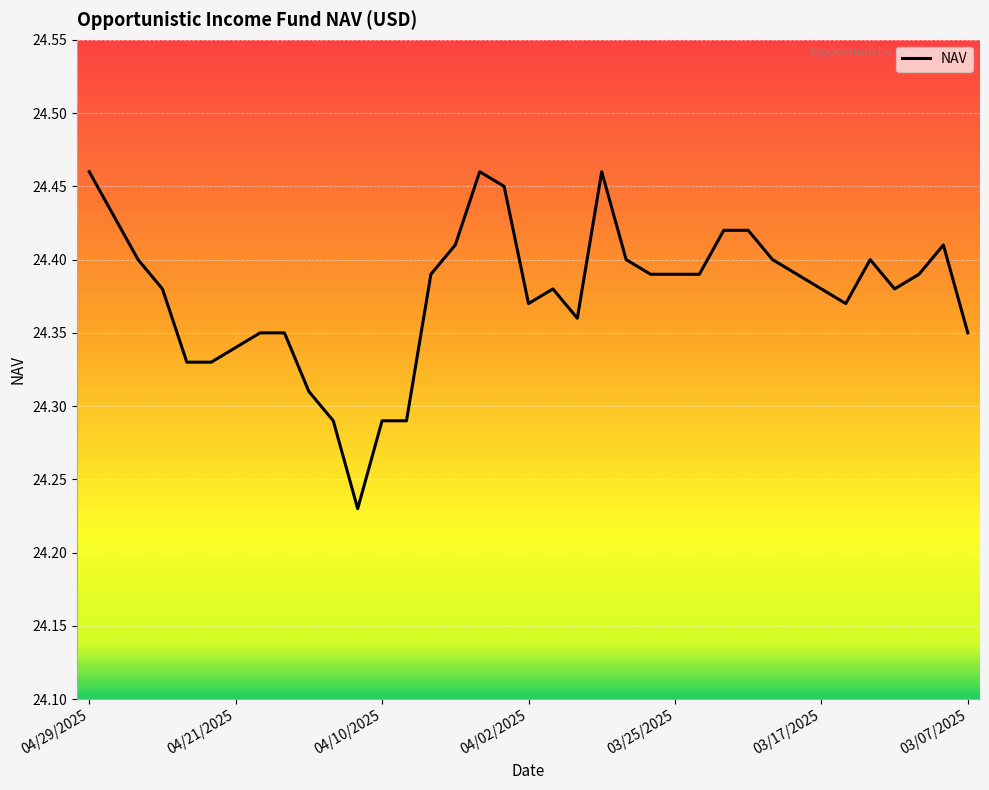

How many lines are shown in the chart?

1